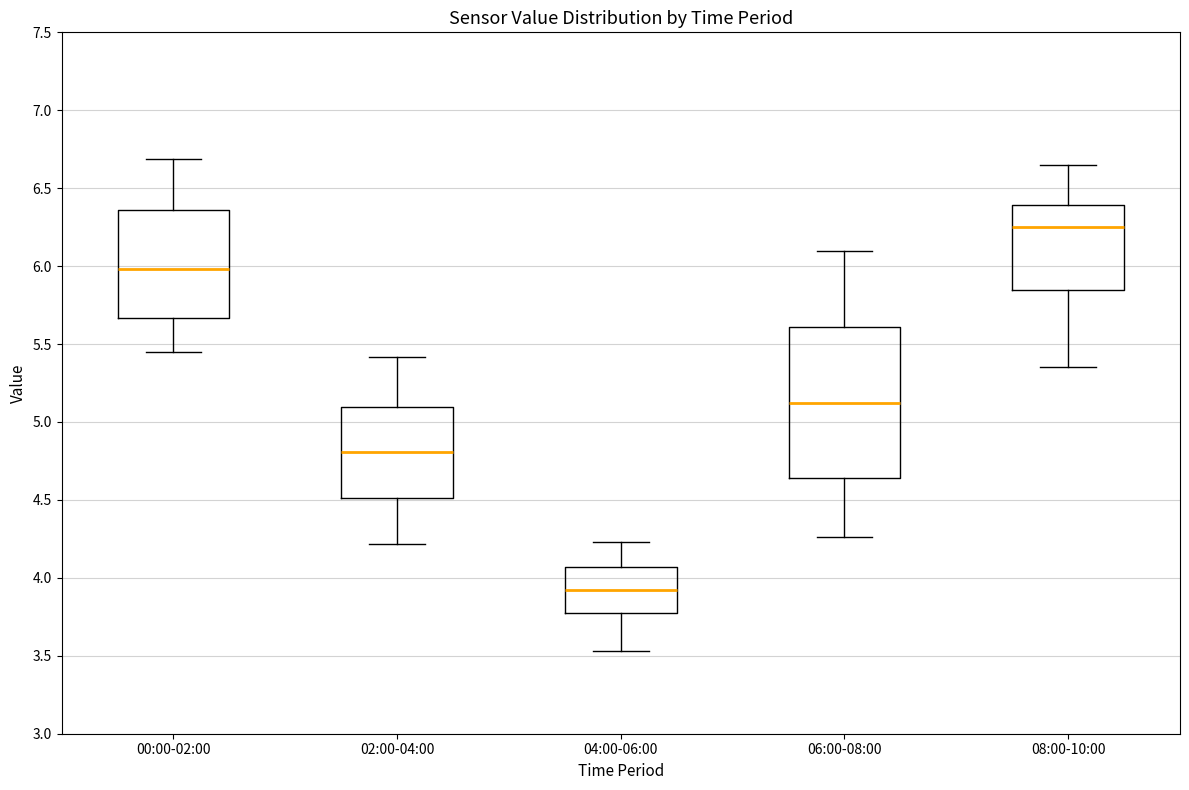

Reading left to right, transcribe this box plot: for each box, give where its median line is, the range the box spans, and where its two whiskers end, as read against the y-axis. The values are not printed on the chart, so give them approximately, as read against the axis.

00:00-02:00: median 6.00, box 5.65 to 6.35, whiskers 5.45 to 6.70
02:00-04:00: median 4.80, box 4.50 to 5.10, whiskers 4.20 to 5.40
04:00-06:00: median 3.95, box 3.80 to 4.05, whiskers 3.55 to 4.25
06:00-08:00: median 5.15, box 4.65 to 5.60, whiskers 4.25 to 6.10
08:00-10:00: median 6.25, box 5.85 to 6.40, whiskers 5.35 to 6.65